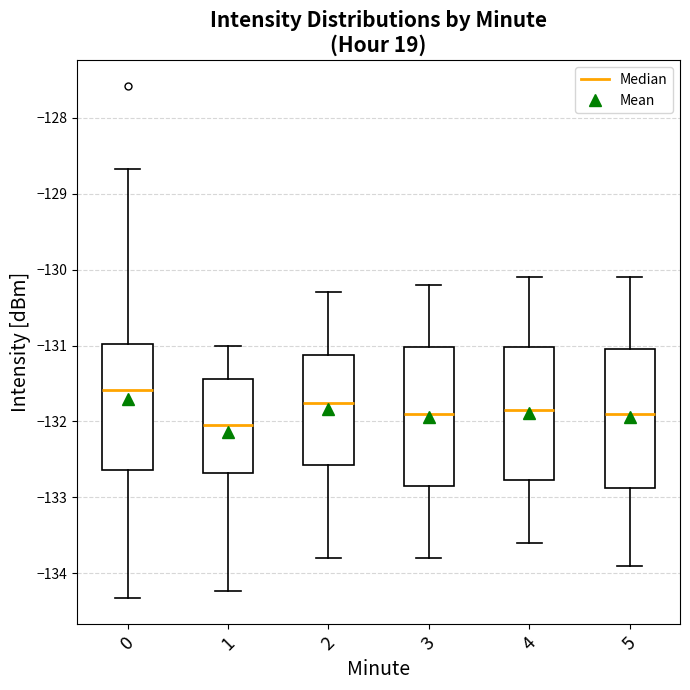

Reading left to right, read every box against the y-axis: the position of its median line, the range the box covers, and the ends of its whiskers. The values are not printed on the chart, so give them approximately, as read against the axis.

0: median -131.6, box -132.6 to -131.0, whiskers -134.3 to -128.7
1: median -132.0, box -132.7 to -131.4, whiskers -134.2 to -131.0
2: median -131.7, box -132.6 to -131.1, whiskers -133.8 to -130.3
3: median -131.9, box -132.8 to -131.0, whiskers -133.8 to -130.2
4: median -131.8, box -132.8 to -131.0, whiskers -133.6 to -130.1
5: median -131.9, box -132.9 to -131.0, whiskers -133.9 to -130.1